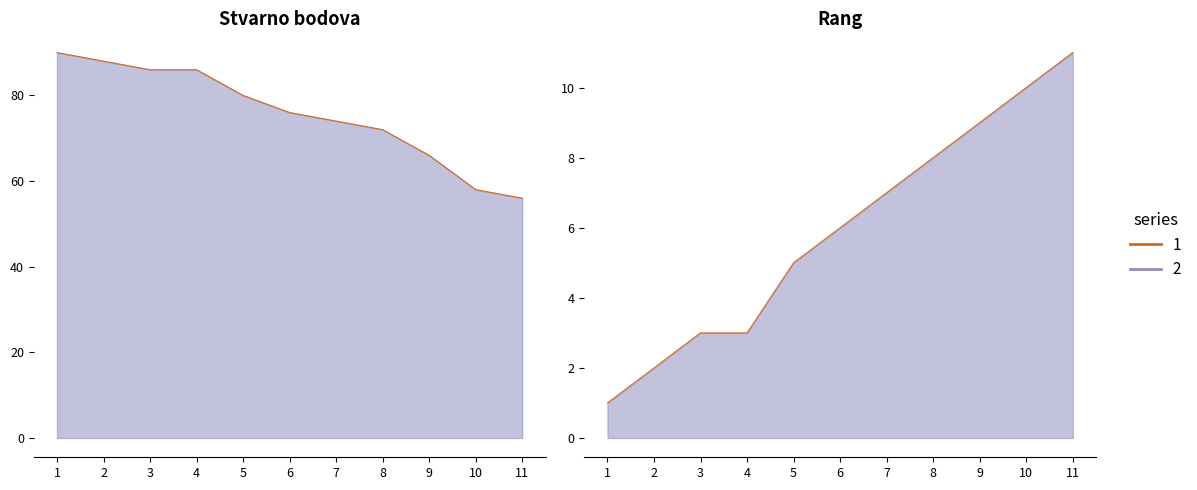

True or false: Rang has more than 0 interior local peaks.

False